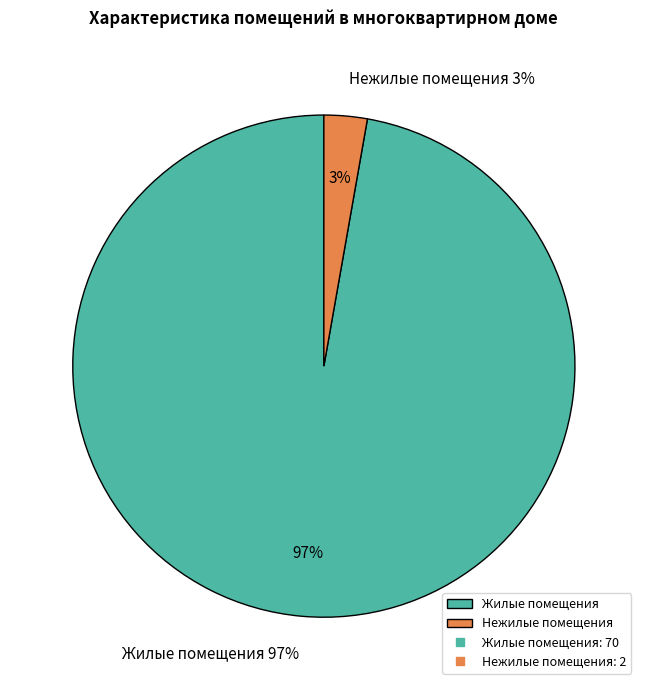

Is жилое the majority of the pie?

Yes